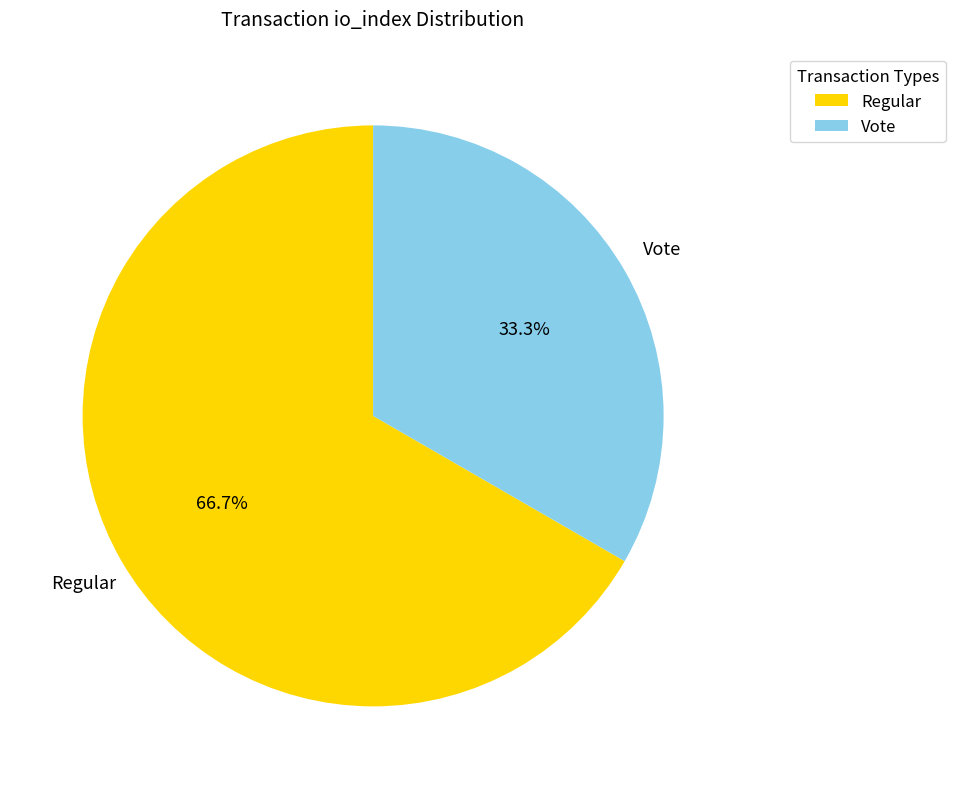

How many slices are in this pie chart?

2